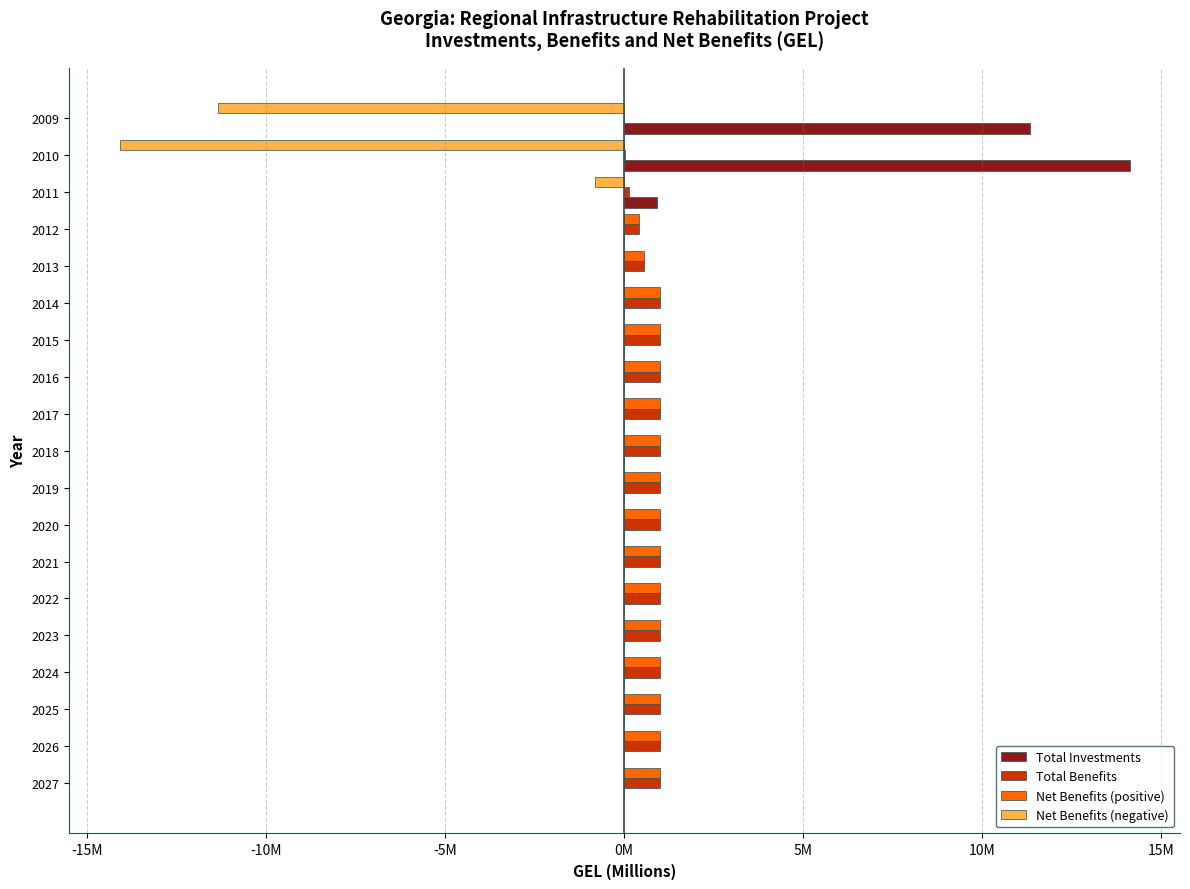

What are all the series names shown in the legend?

Total Investments, Total Benefits, Net Benefits (positive), Net Benefits (negative)